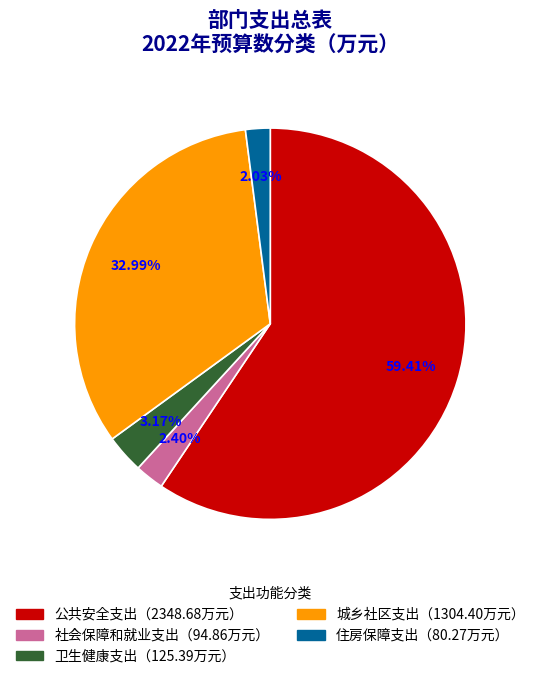

Is there a majority slice in this chart?

Yes